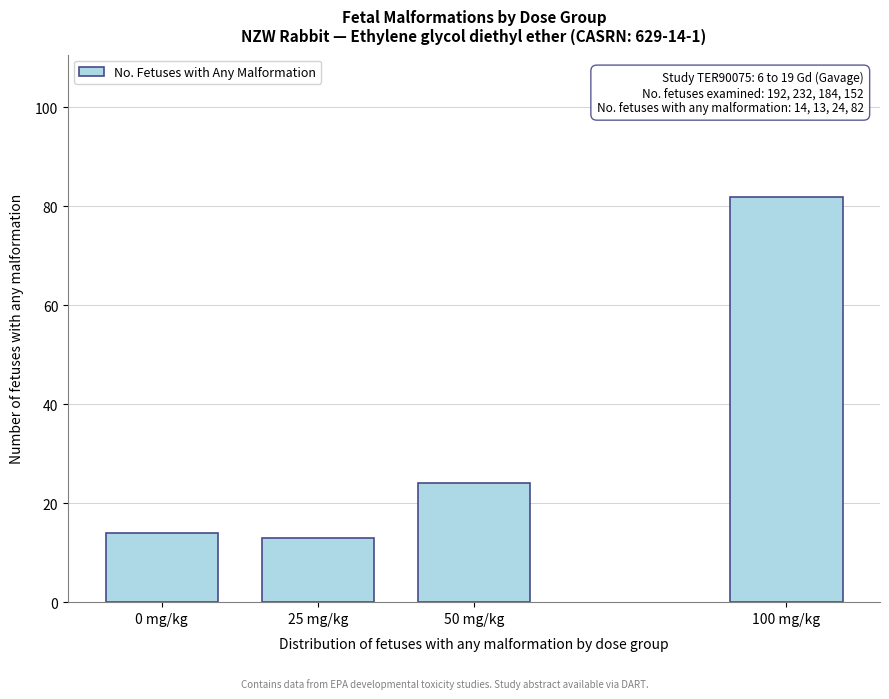

Reading left to right, list all the values displayed in this chart.

0 mg/kg=14	25 mg/kg=13	50 mg/kg=24	100 mg/kg=82